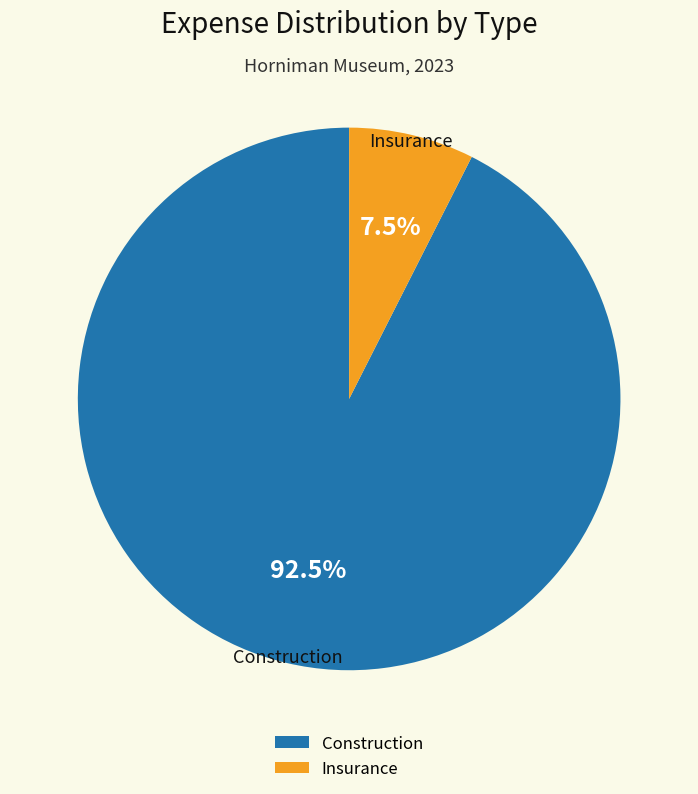

How many segments does this pie chart have?

2